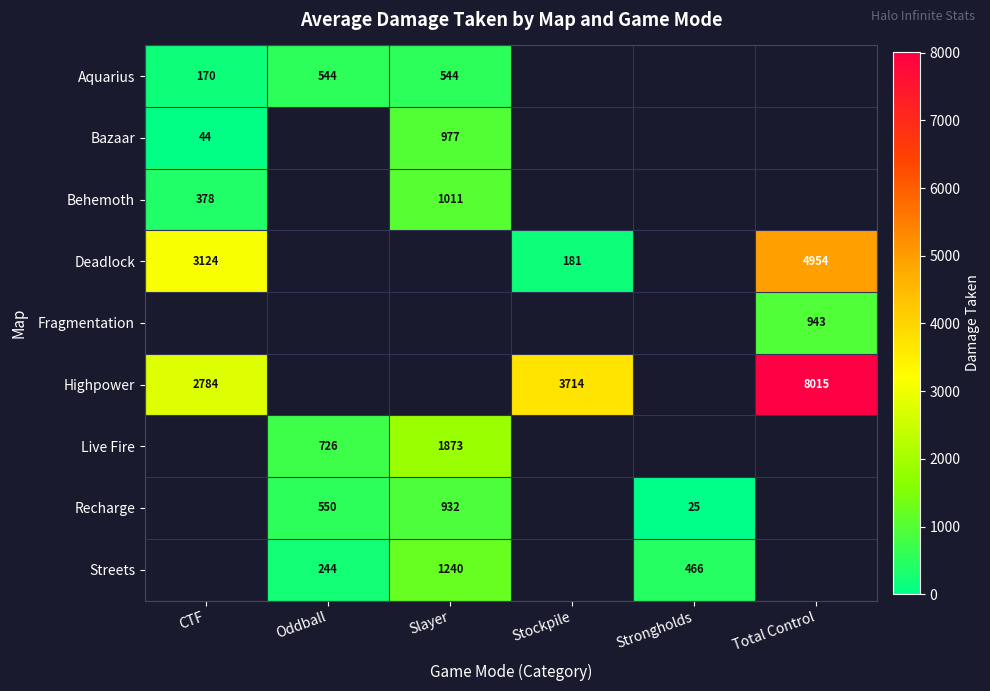

The Streets series shows 244 at Oddball. True or false?

True